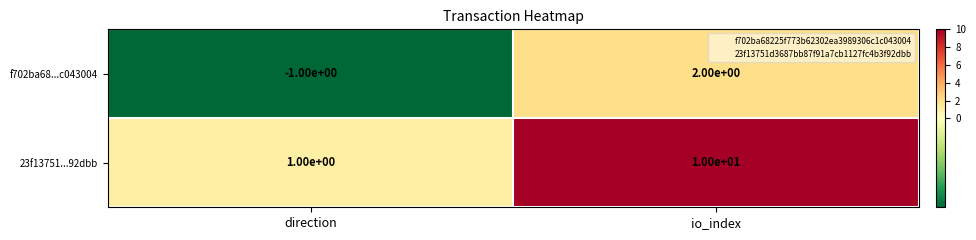

The value of f702ba68...c043004 at io_index is 2. True or false?

True